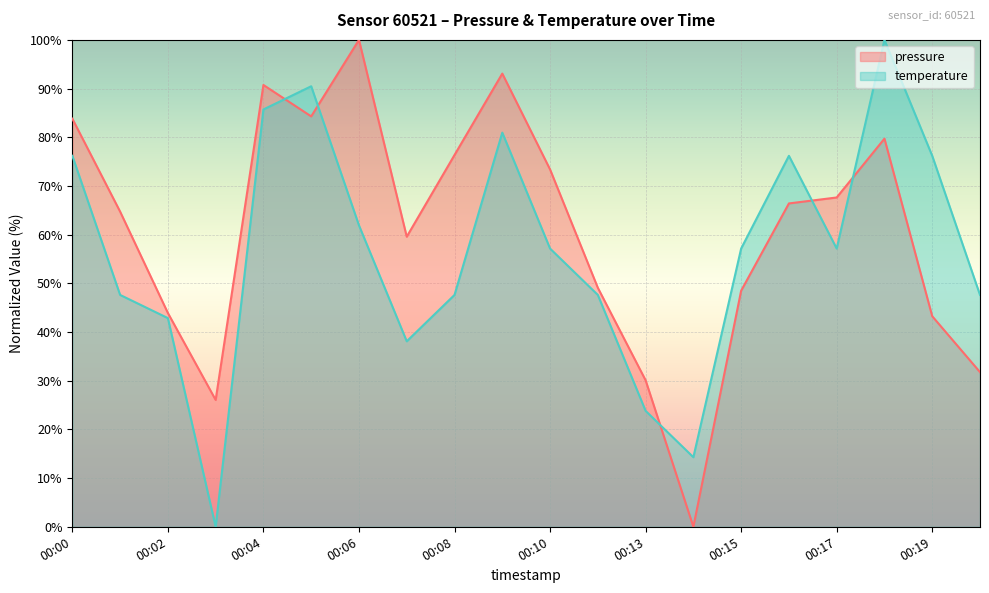

In pressure, how many points are lower than both neighbors (excluding endpoints)?

4